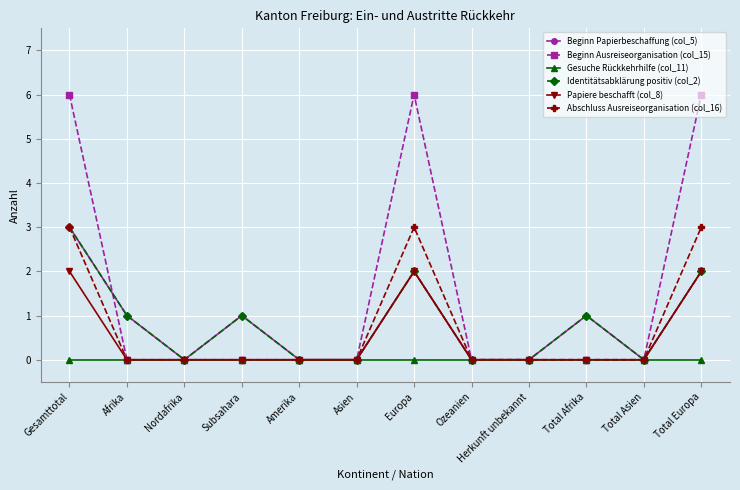

What is the maximum value shown in the chart?

6